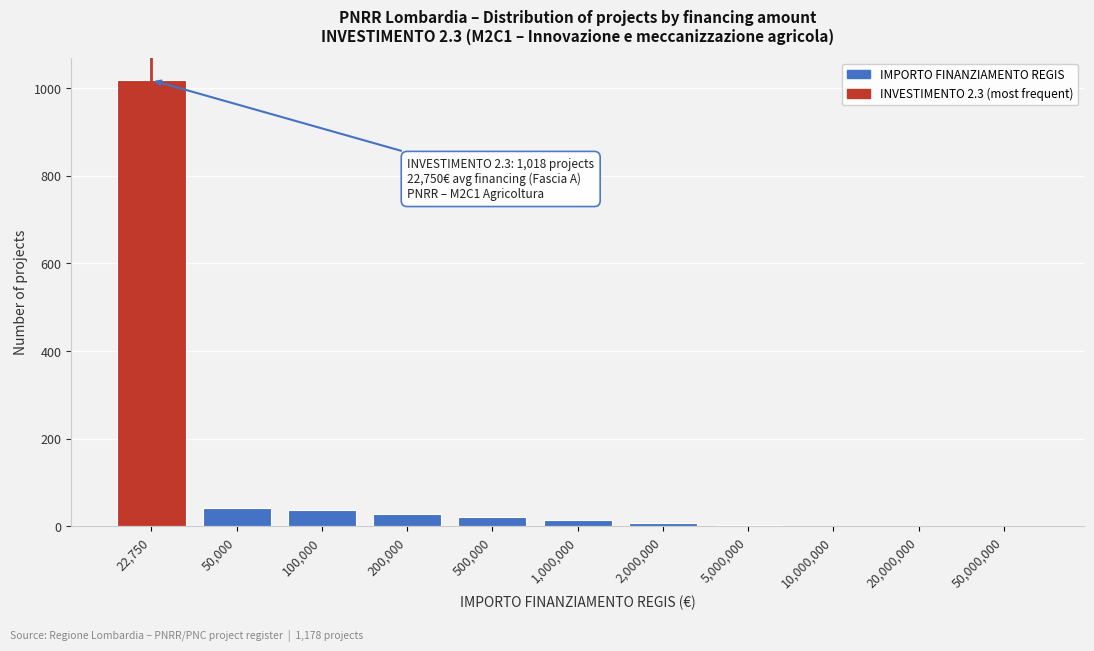

Which label corresponds to the largest value in the chart?

22,750